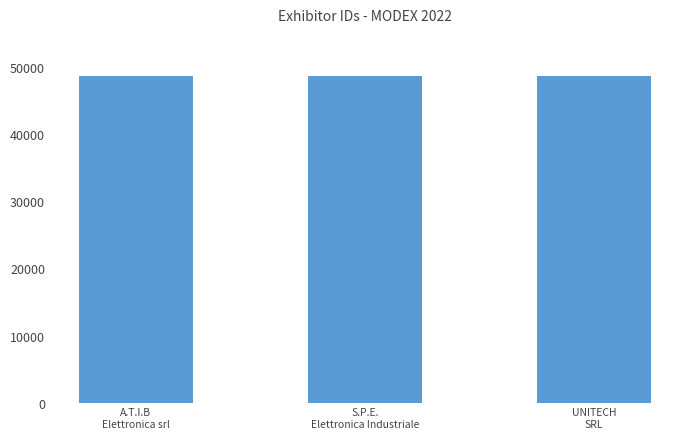

What is the difference between the values at A.T.I.B
Elettronica srl and S.P.E.
Elettronica Industriale?

96